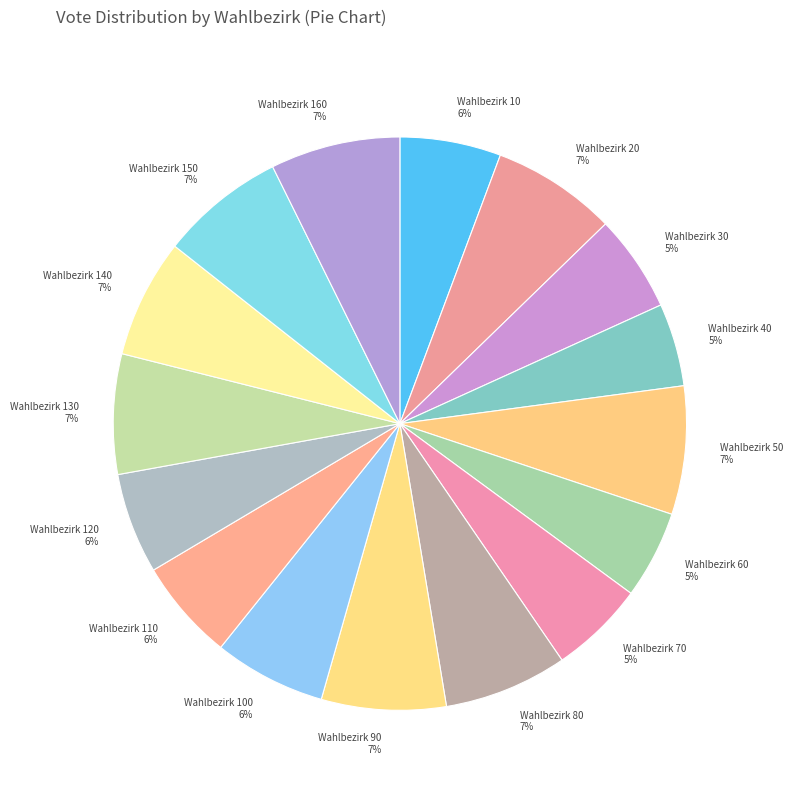

Is the sum of Wahlbezirk 140 7% and Wahlbezirk 10 6% greater than half?

No